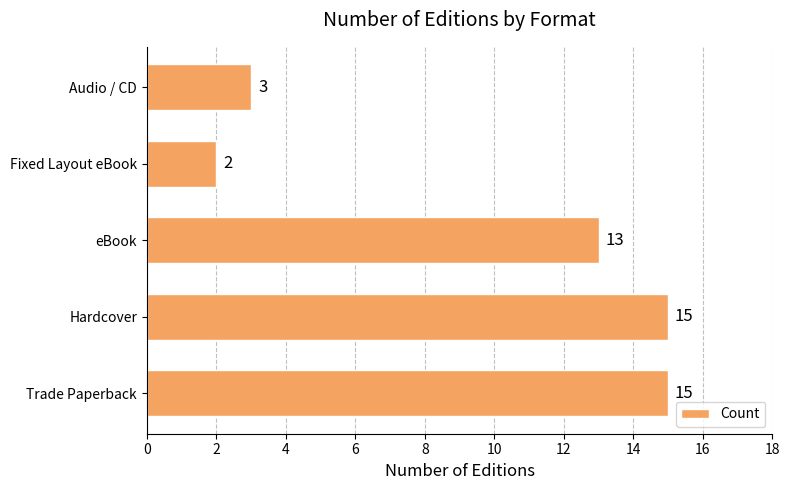

Are the bars grouped side by side (vs. stacked)?

No